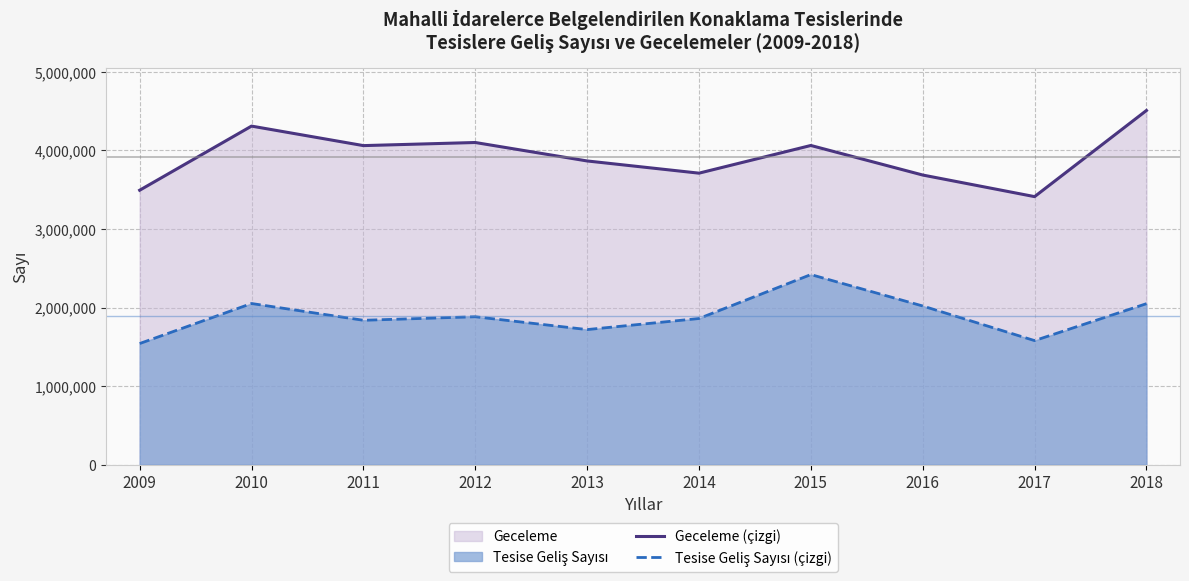

Which series has the largest range (max minus min)?

Geceleme (çizgi)